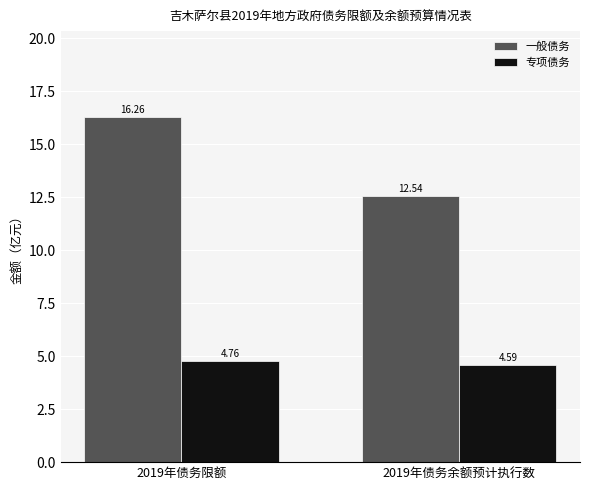

The value of 一般债务 at 2019年债务限额 is 16.3. True or false?

True